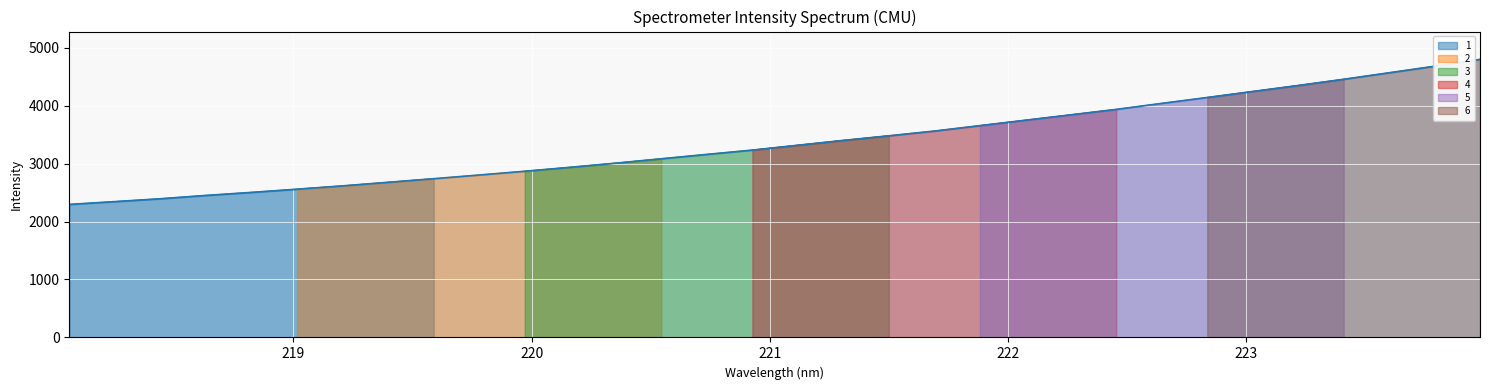

At which category does the chart reach its peak across all series?

223.9802